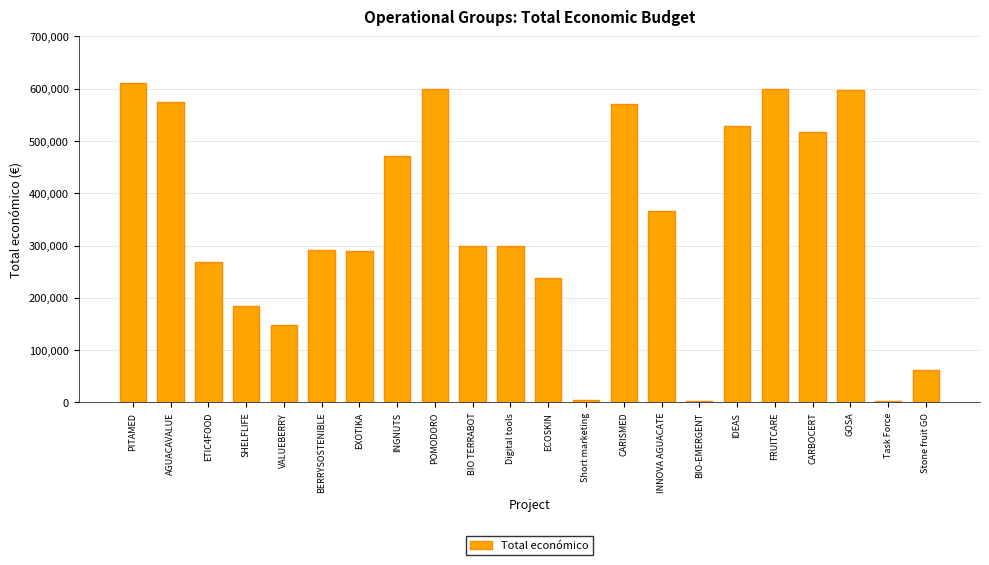

Count the number of categories in the chart.

22